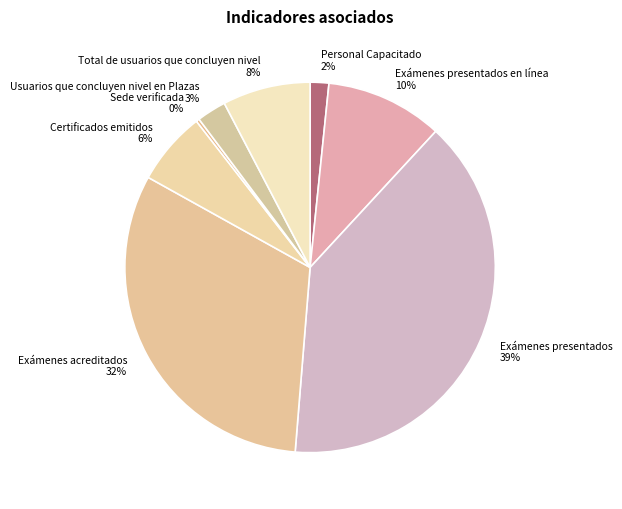

Combined, do Exámenes acreditados and Usuarios que concluyen nivel en Plazas account for over 50%?

No